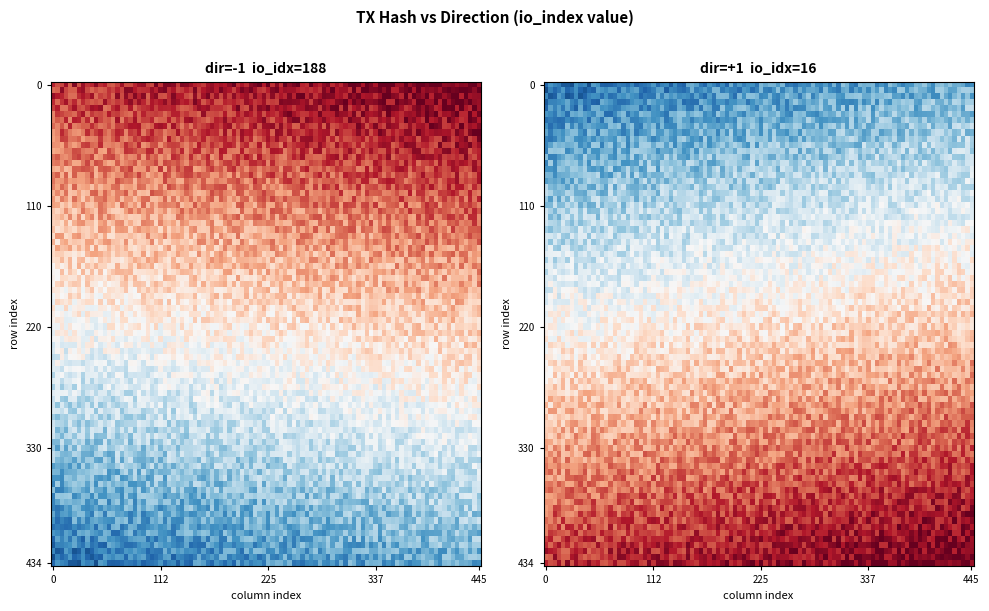

What is the spread (max minus min) of values at direction?

2